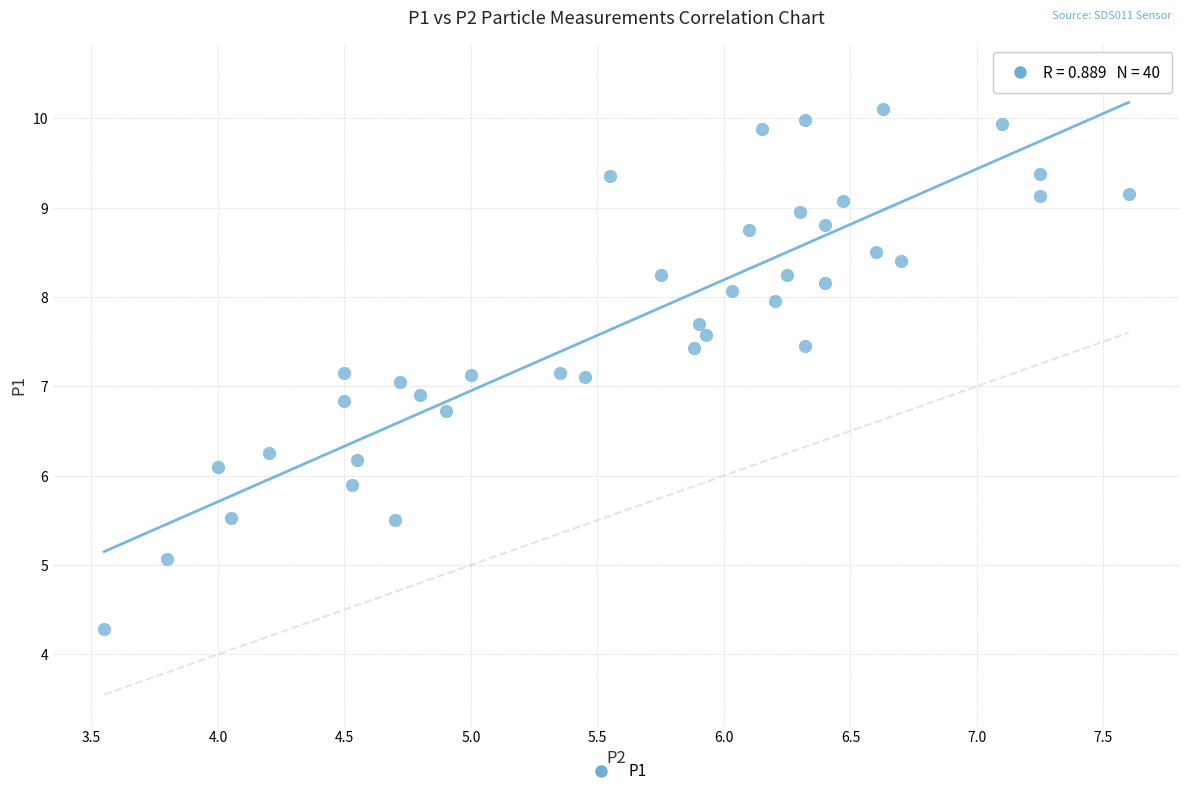

What is the range of Y values (max minus min)?

6.2